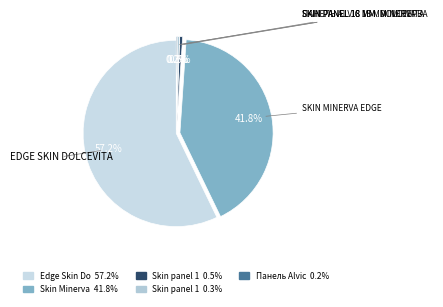

Is there a majority slice in this chart?

Yes